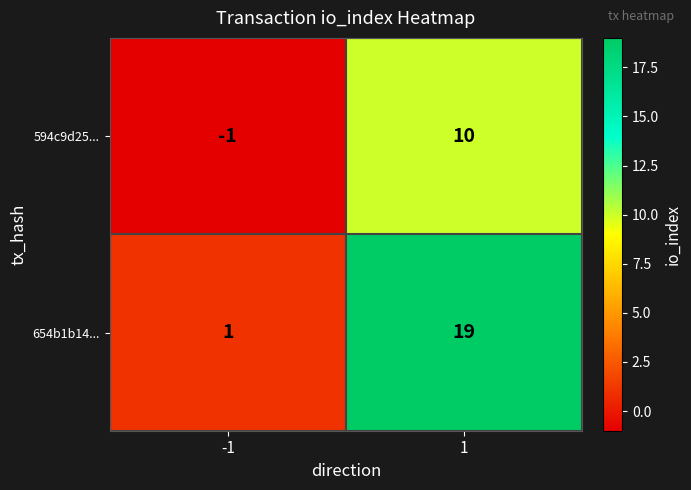

Which series has the largest range (max minus min)?

654b1b14...